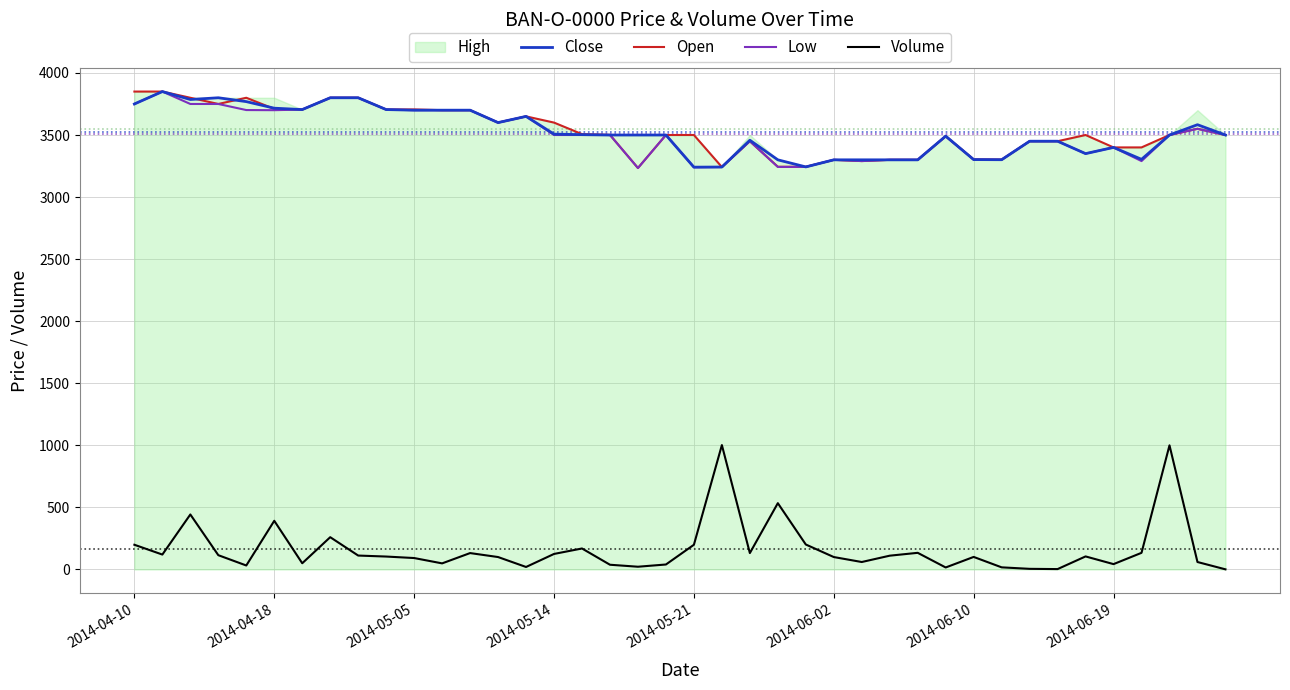

Which has a higher value, 32 or 11?

11